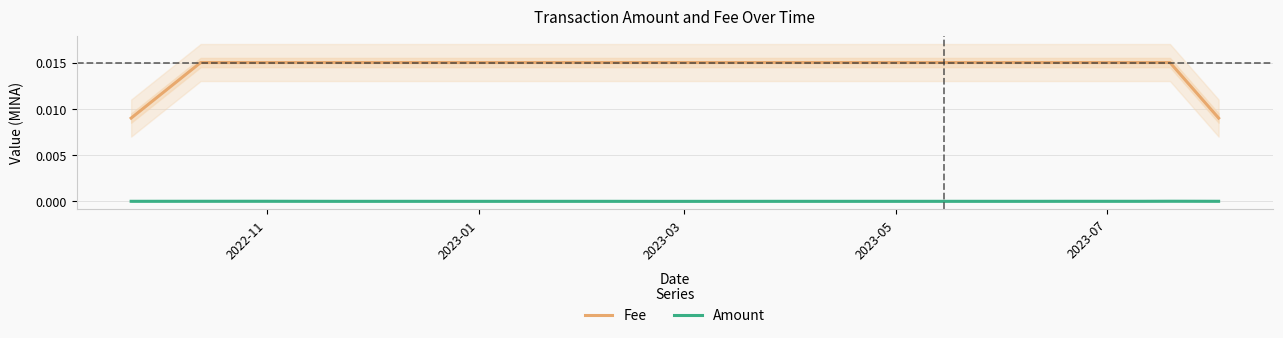

True or false: Amount and Fee intersect in this chart.

False